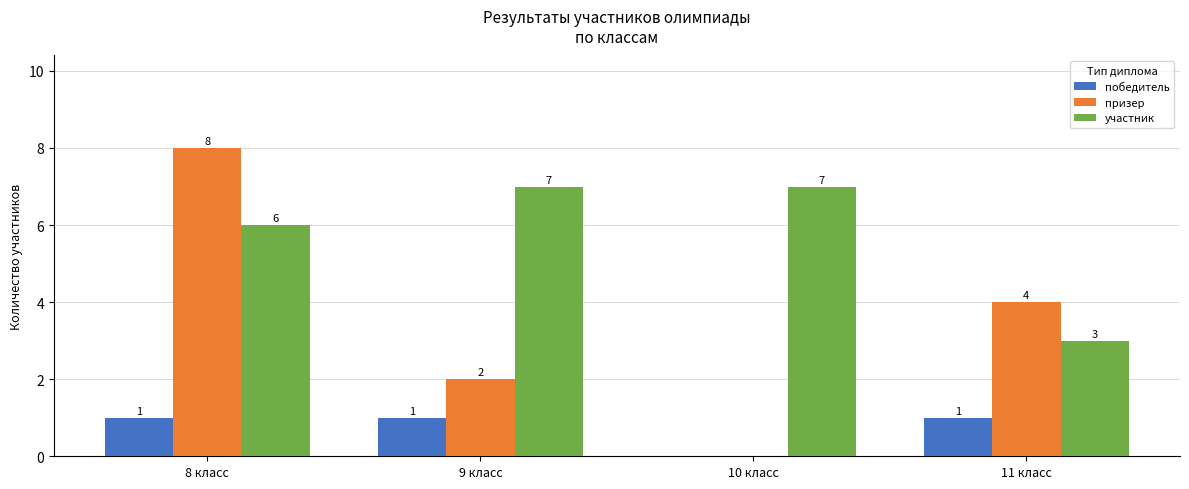

The value of призер at 10 класс is 0. True or false?

True